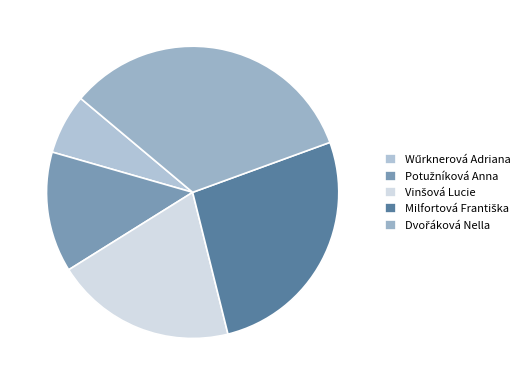

True or false: Potužníková Anna accounts for 27% of the total.

False